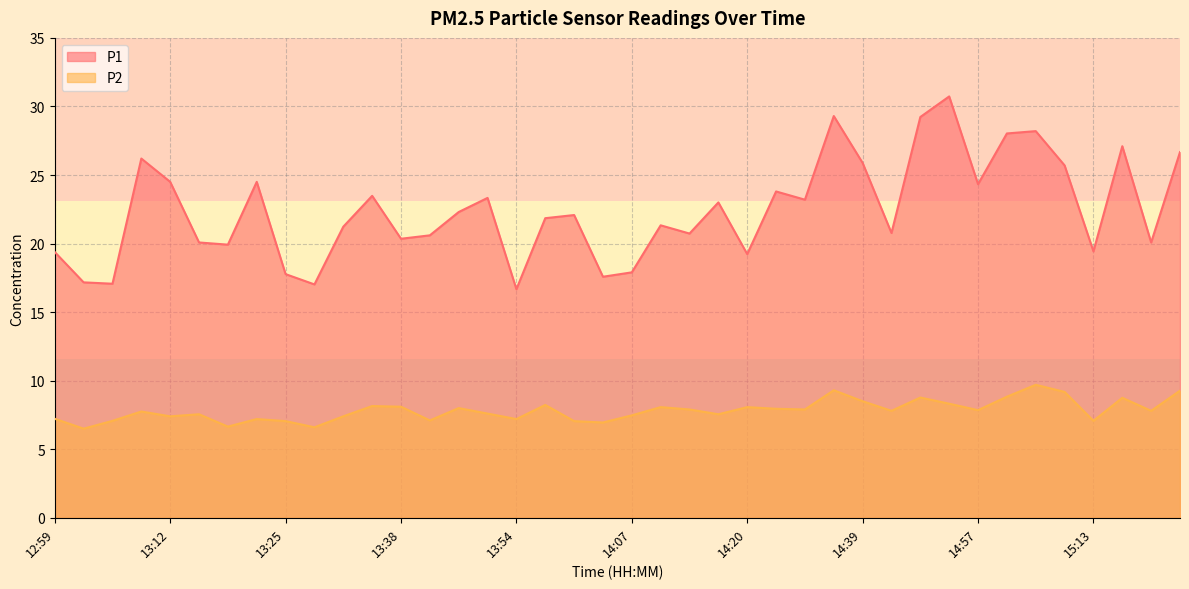

What is the label of the 9th point from the right?

14:55